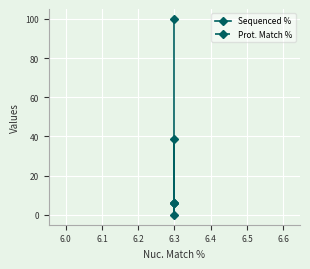

Reading left to right, extract all data points from this chart.

Sequenced %: 100.0	0.0	38.9
Prot. Match %: 6.1	6.1	6.1